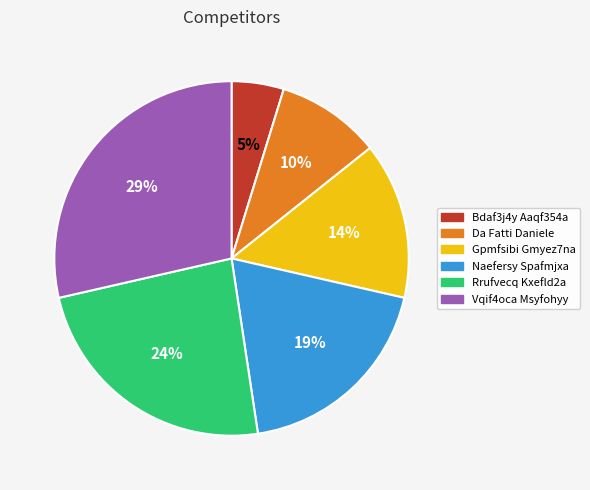

How many slices are in this pie chart?

6